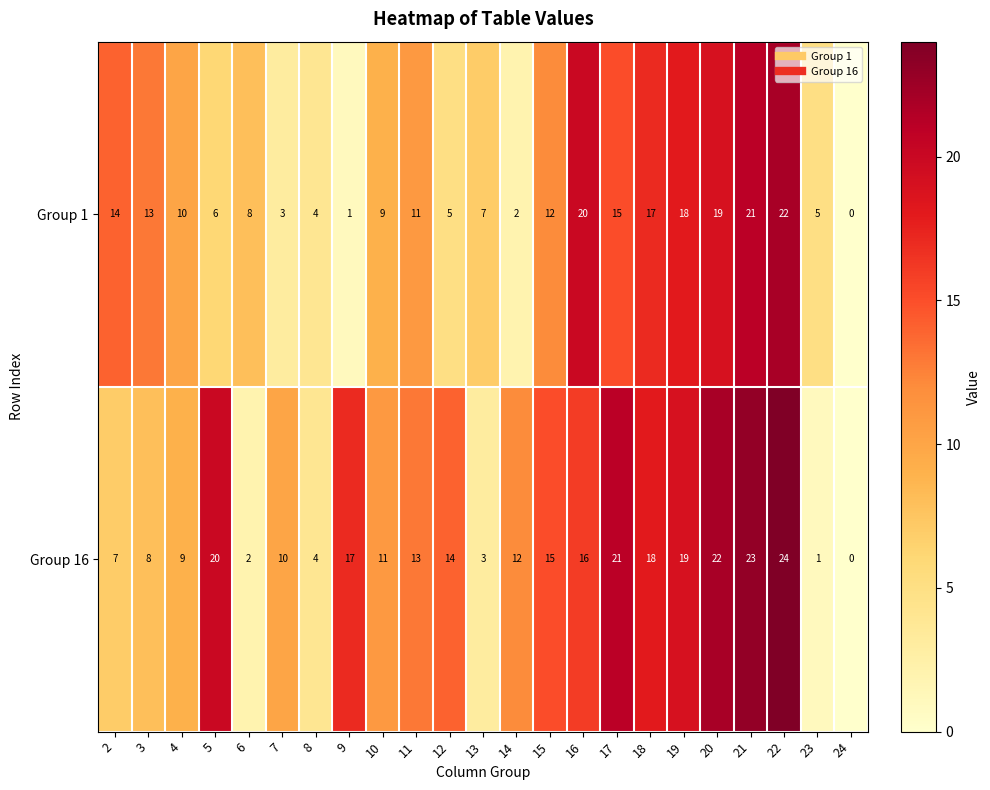

List the series in order of their peak value, highest first.

Group 16, Group 1